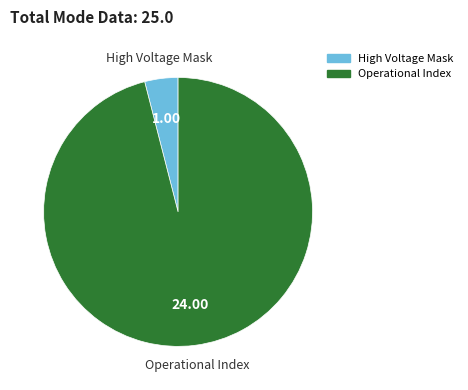

Is there any slice that represents more than half of the pie?

Yes